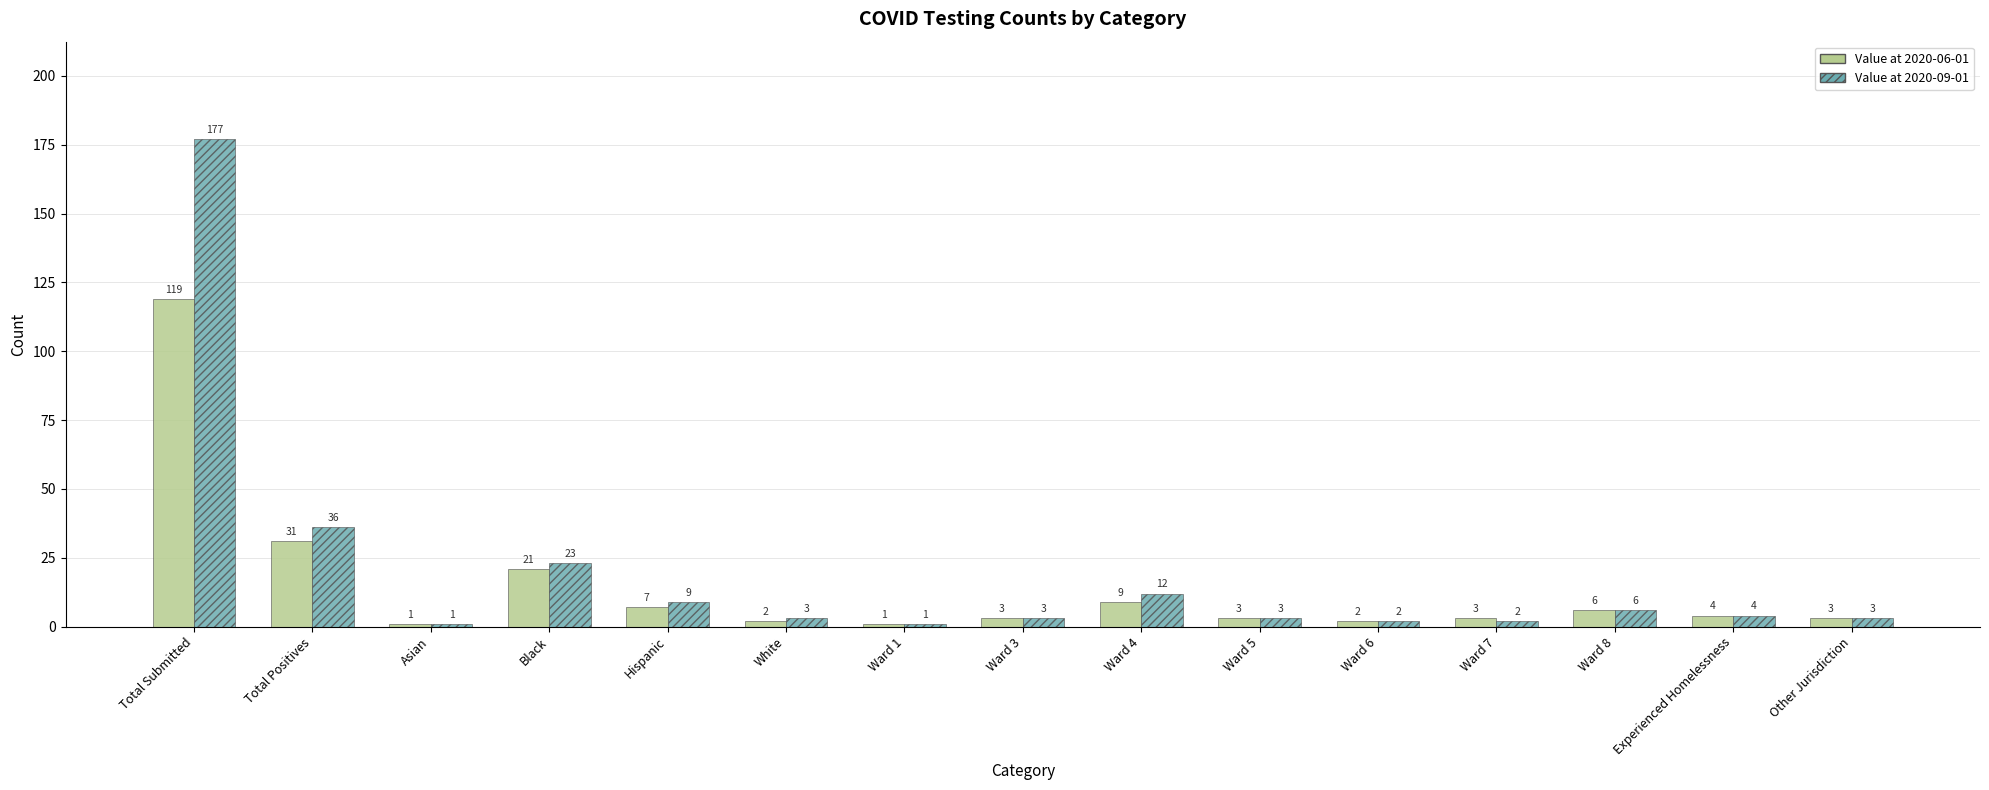

What is the label of the 7th bar from the left?

Ward 1